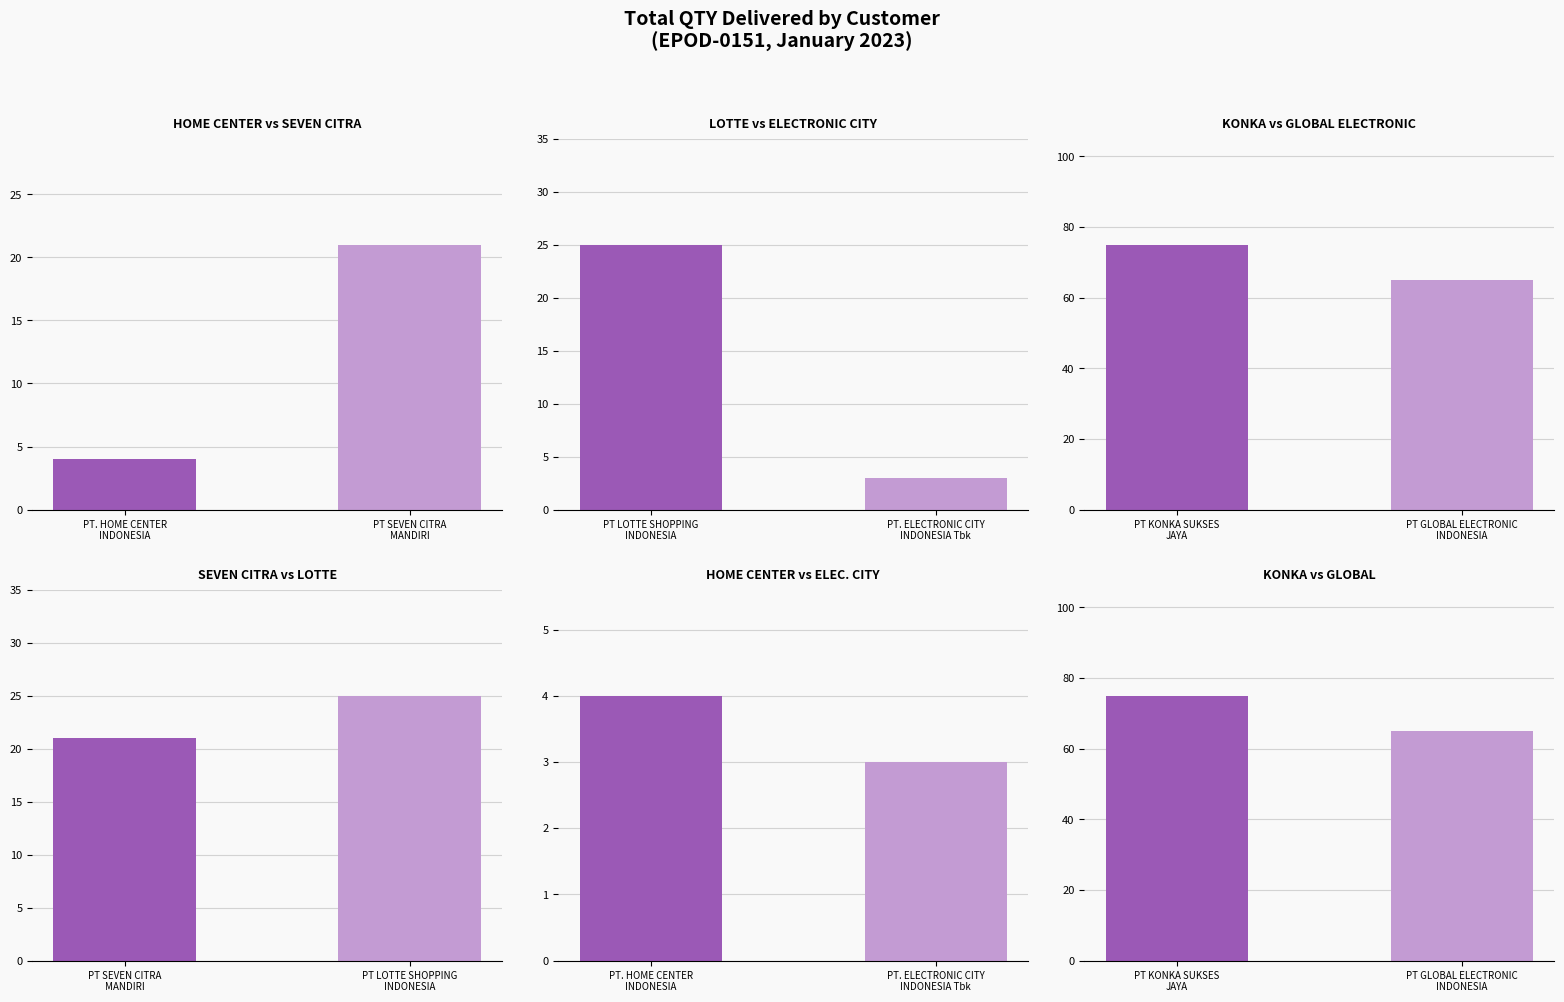

At how many categories does at least one series exceed 11?

2